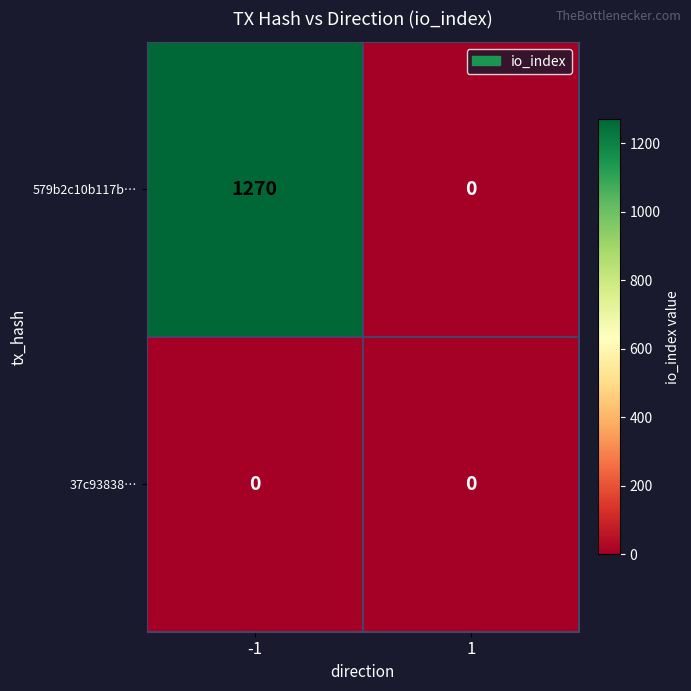

What is the total value across all series at -1?

1270